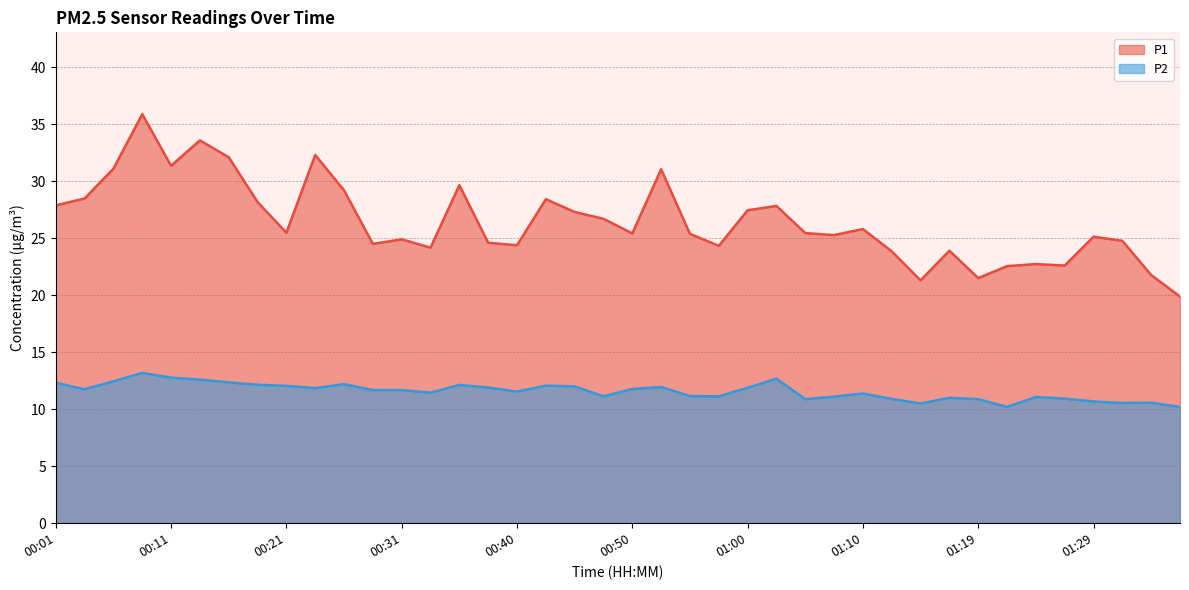

Which has a higher value, 01:10 or 00:18?

00:18